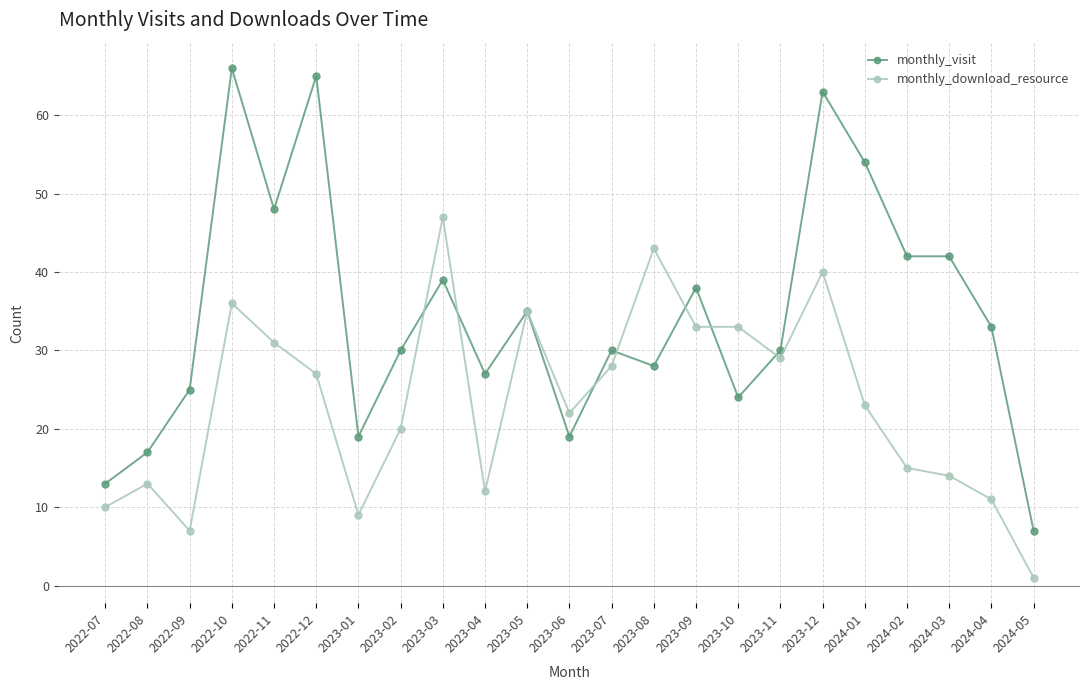

What is the difference between the monthly_download_resource values at 2023-03 and 2022-09?

40